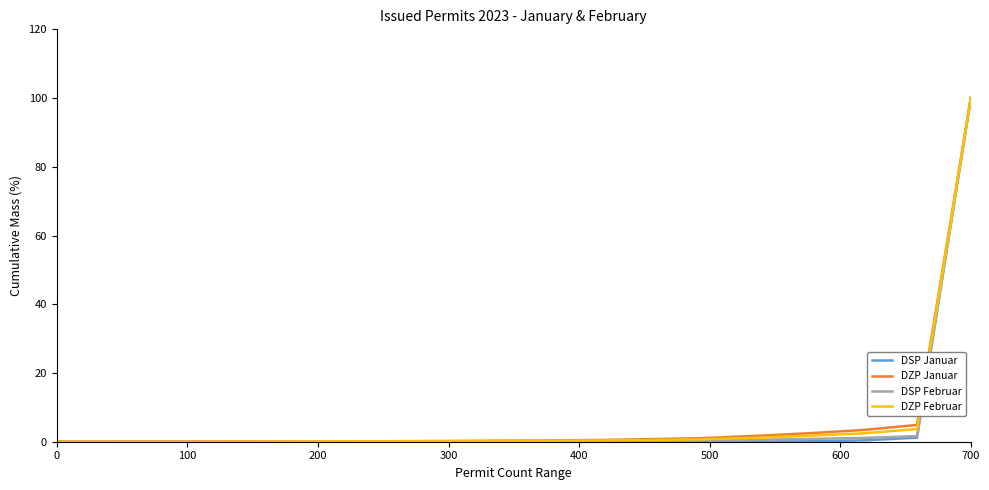

What is the maximum value for DZP Januar?

100.0